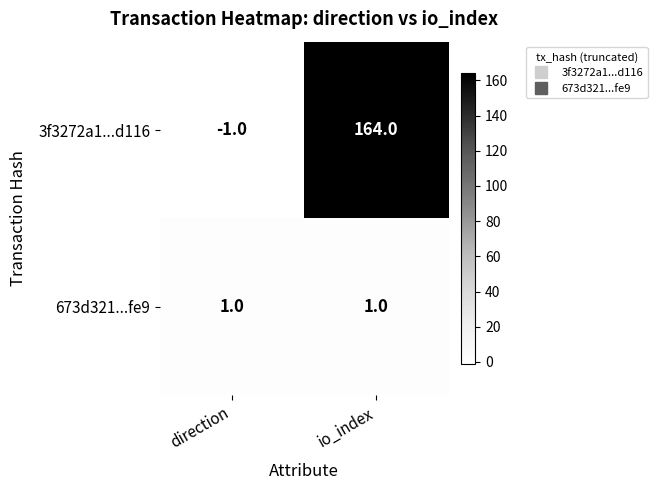

What is the difference between the highest and lowest values at direction?

2